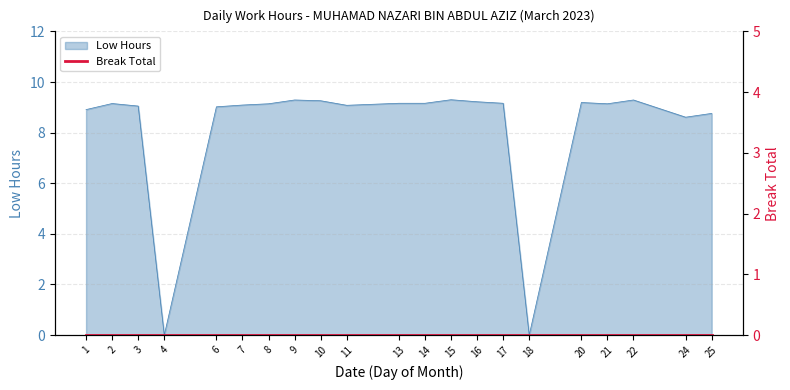

What value does the data have at 21?

9.1